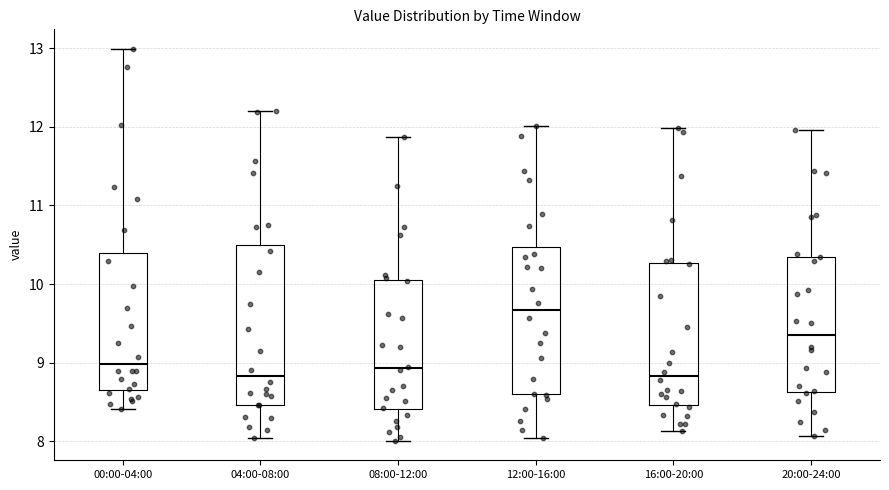

Where does the upper whisker of the box for 08:00-12:00 end on the y-axis? The values are not printed on the chart, so give them approximately, as read against the axis.

11.9